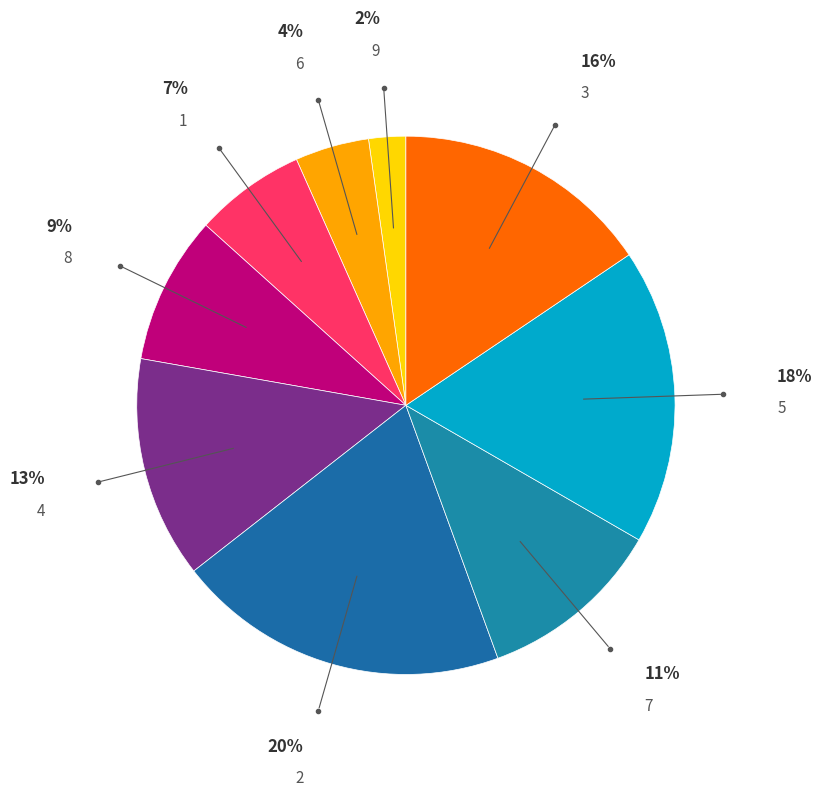

Rank the categories by value from lowest to highest.

9, 6, 1, 8, 7, 4, 3, 5, 2